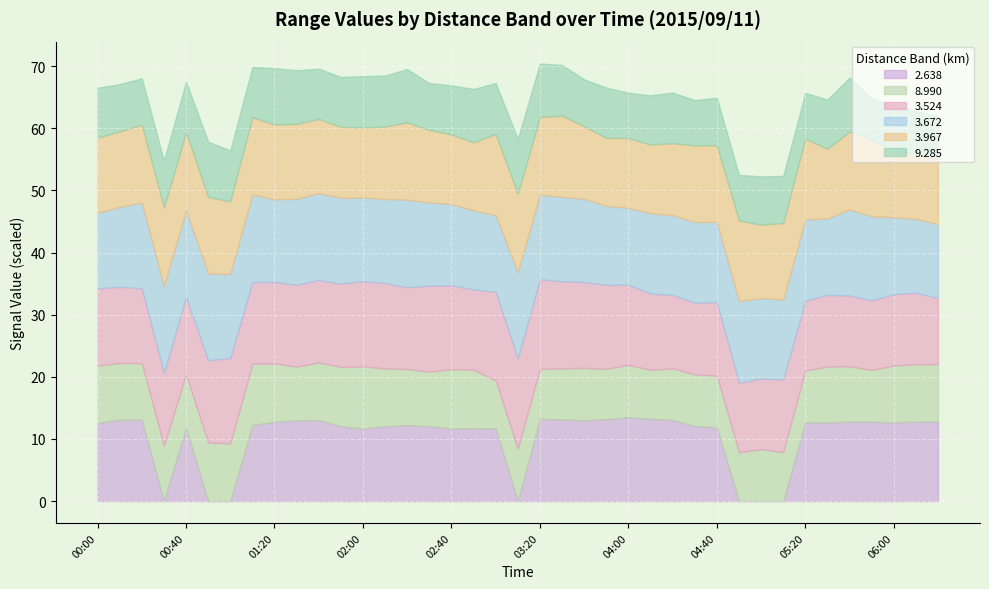

What is the highest value of the 2.638 series?

13.5